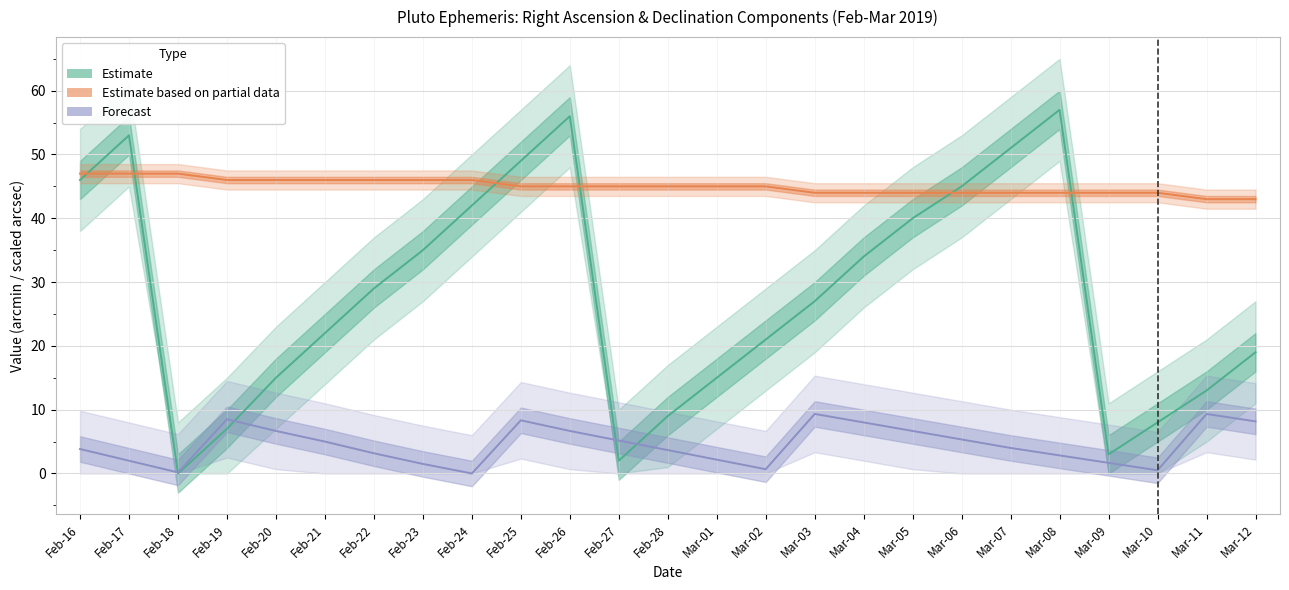

Which series has the largest range (max minus min)?

RA minutes (Estimate)